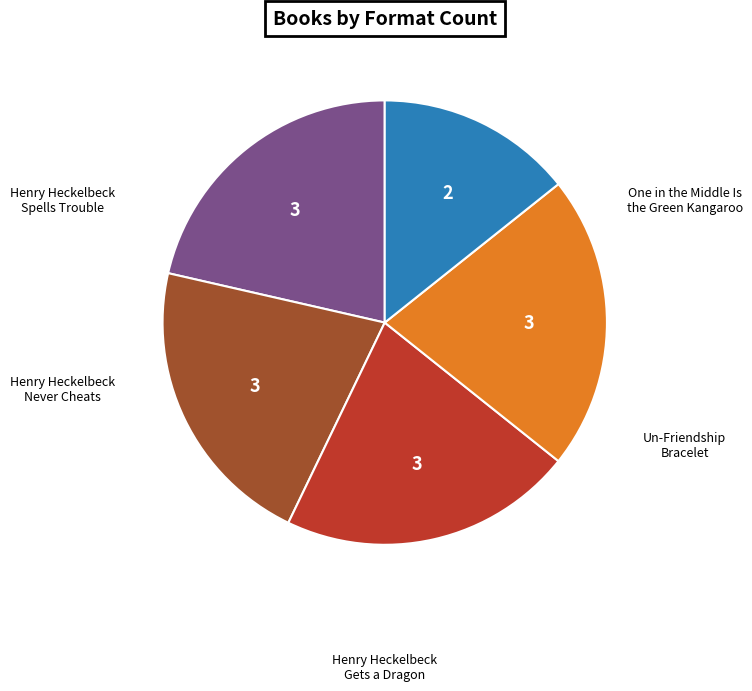

Does any single category account for the majority?

No